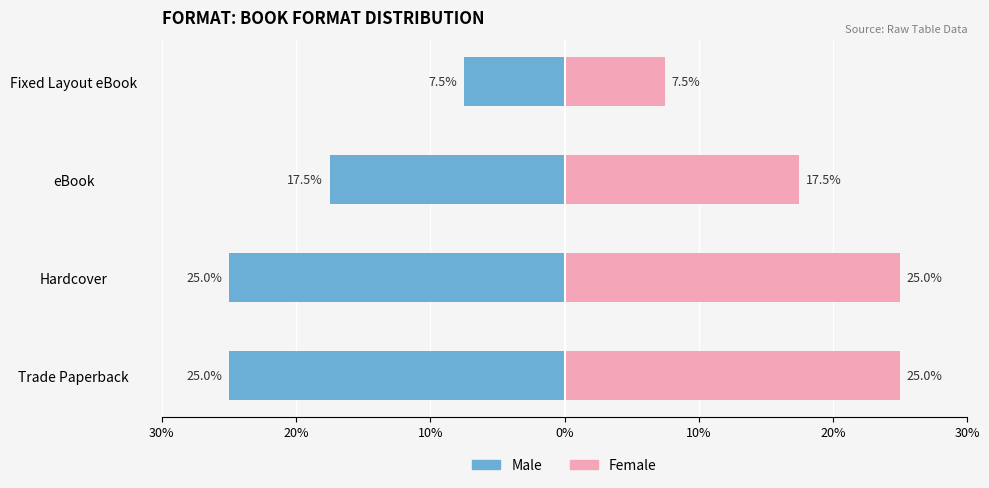

How many series are shown in this chart?

2